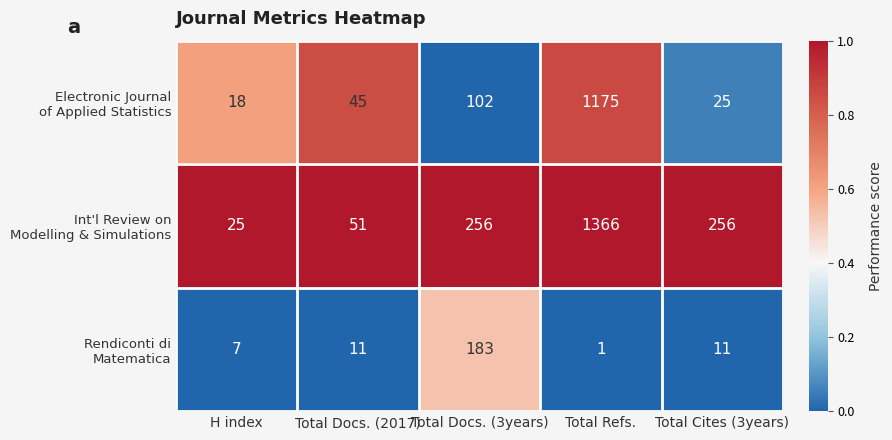

Which label corresponds to the smallest value in the chart?

Total Refs.